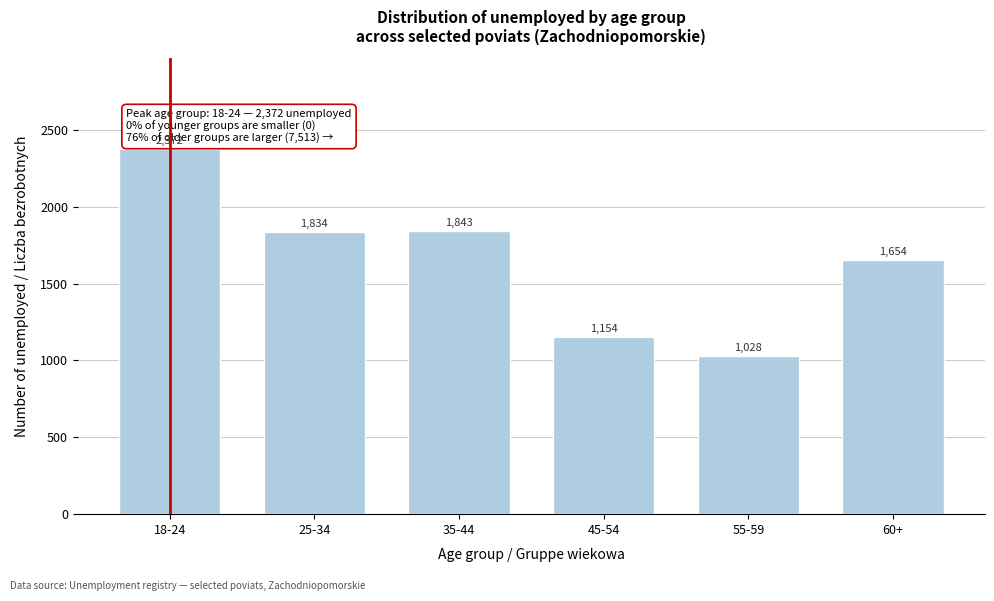

Reading right to left, what are all the values shown in this chart?

60+=1654	55-59=1028	45-54=1154	35-44=1843	25-34=1834	18-24=2372